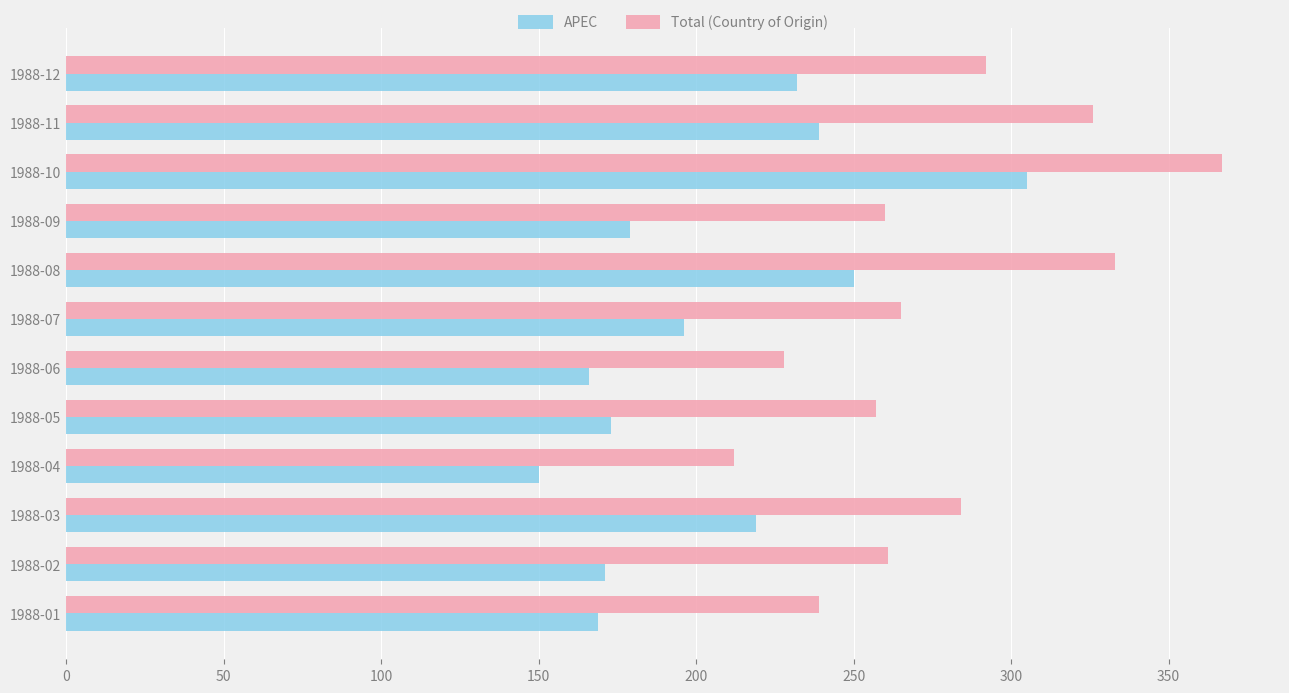

Is it true that Total (Country of Origin) equals 292 at 1988-12?

True